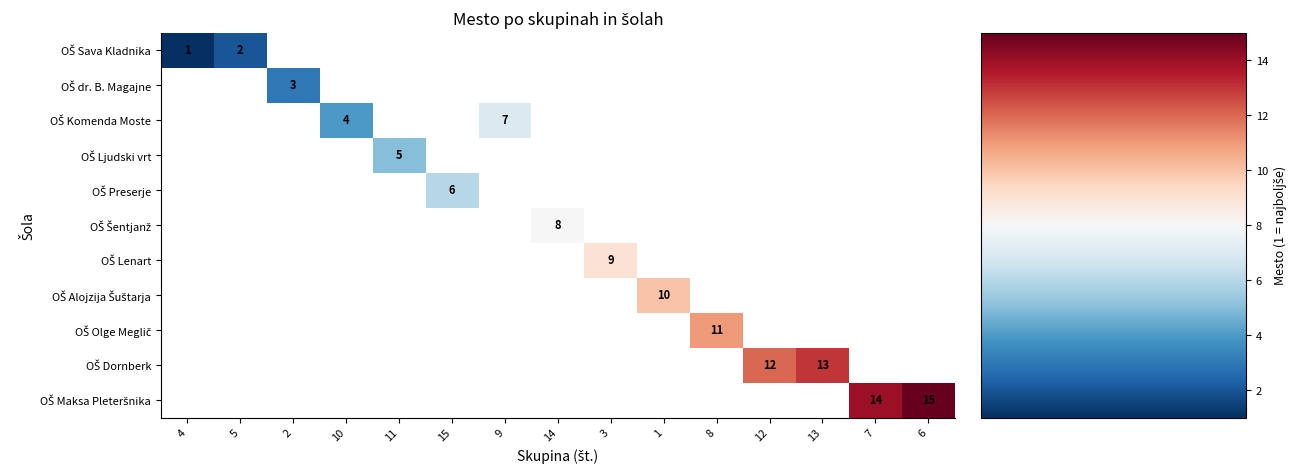

Which label corresponds to the smallest value in the chart?

4